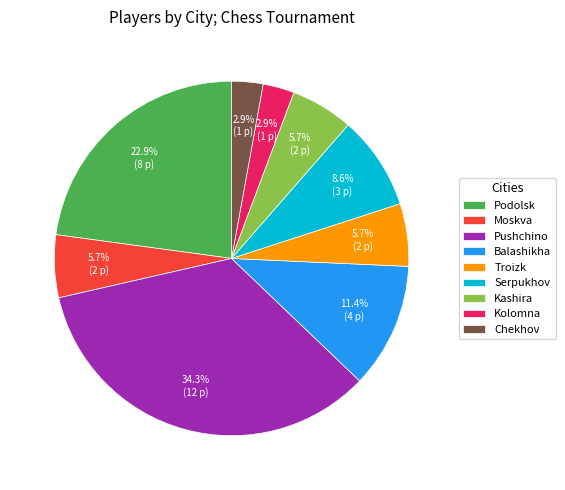

Which category has the biggest portion of the pie?

Pushchino